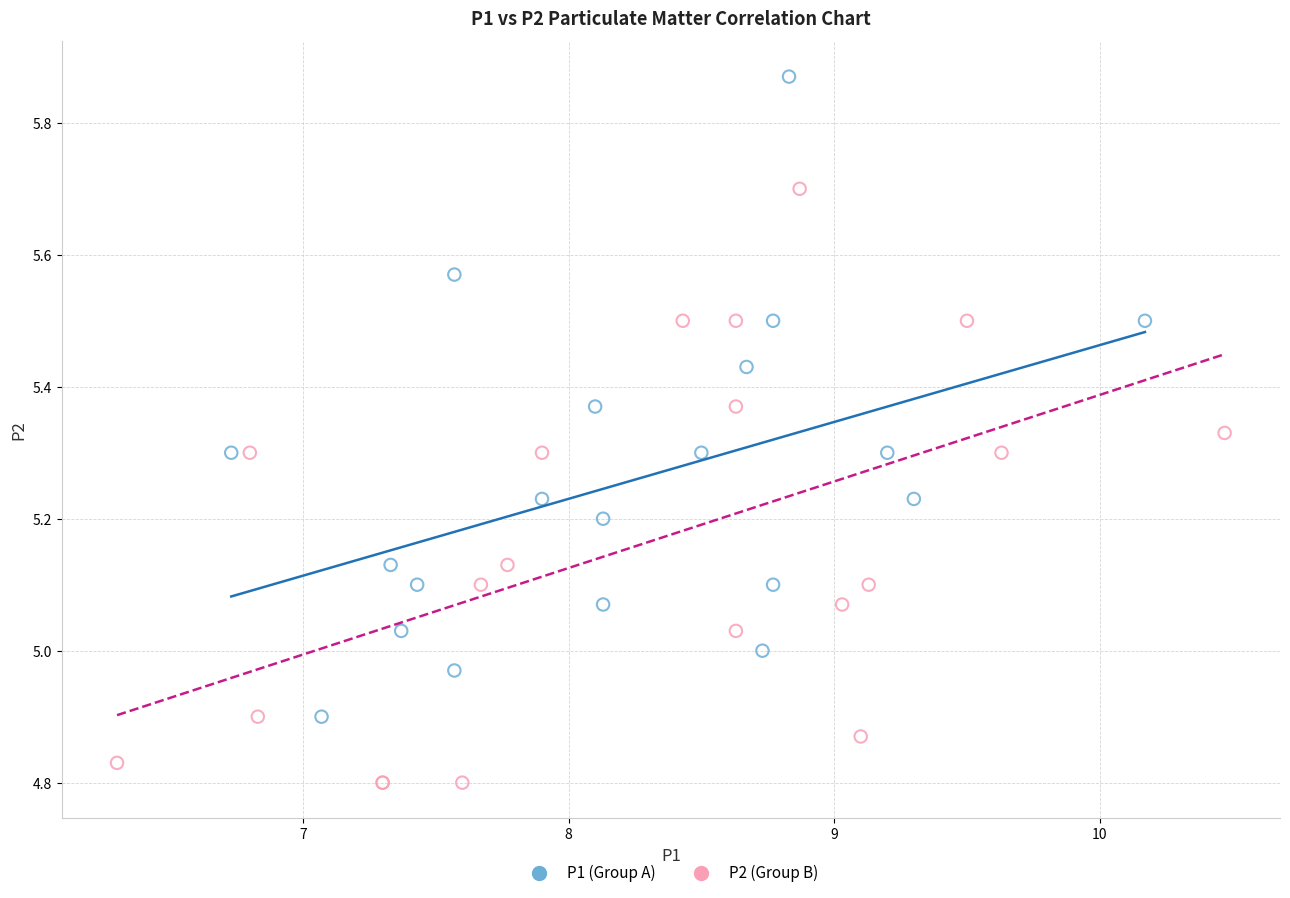

Which series has the largest Y range (max minus min)?

P1 (Group A)